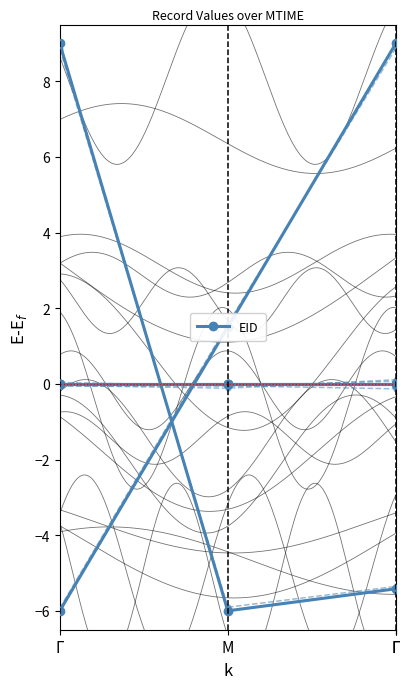

At which category is the sum across all series the highest?

Γ